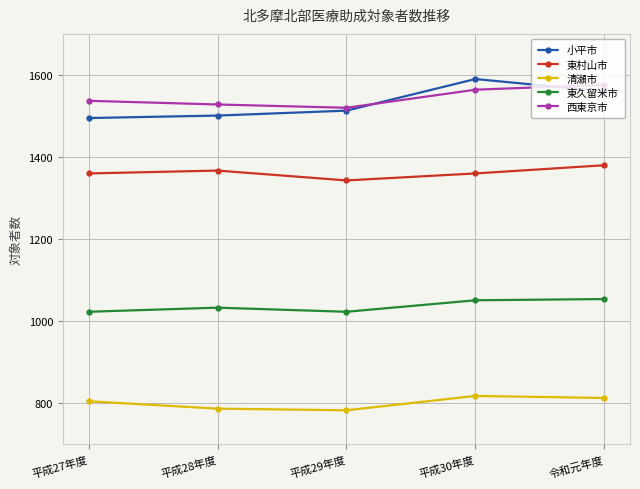

At how many categories does at least one series exceed 1092?

5